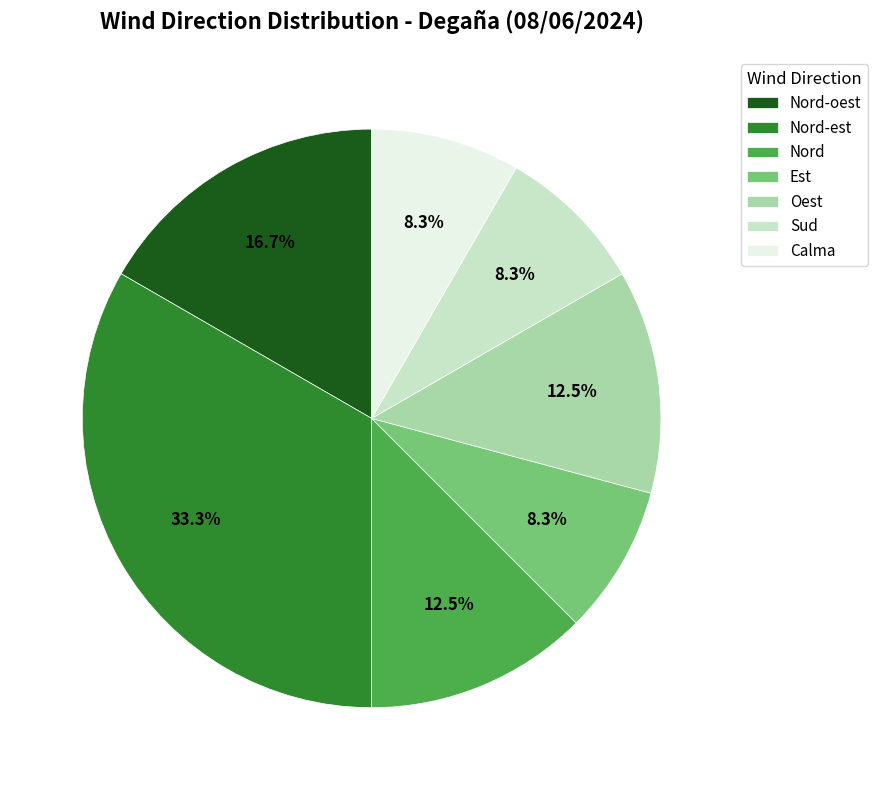

What percentage is the Nord-oest slice, to the nearest percent?

17%